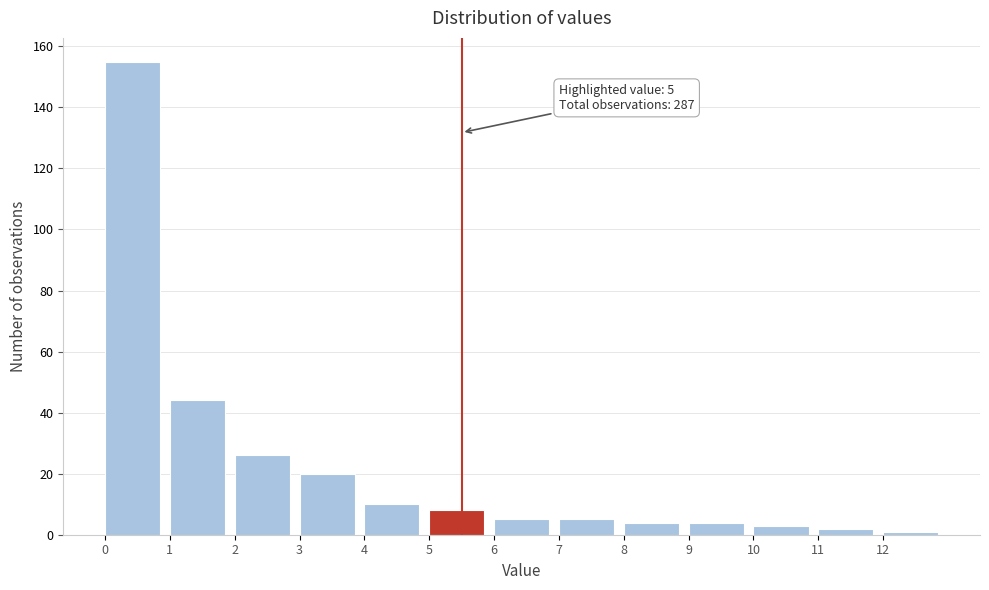

Over which range of the x-axis is the bar tallest?

0 to 1